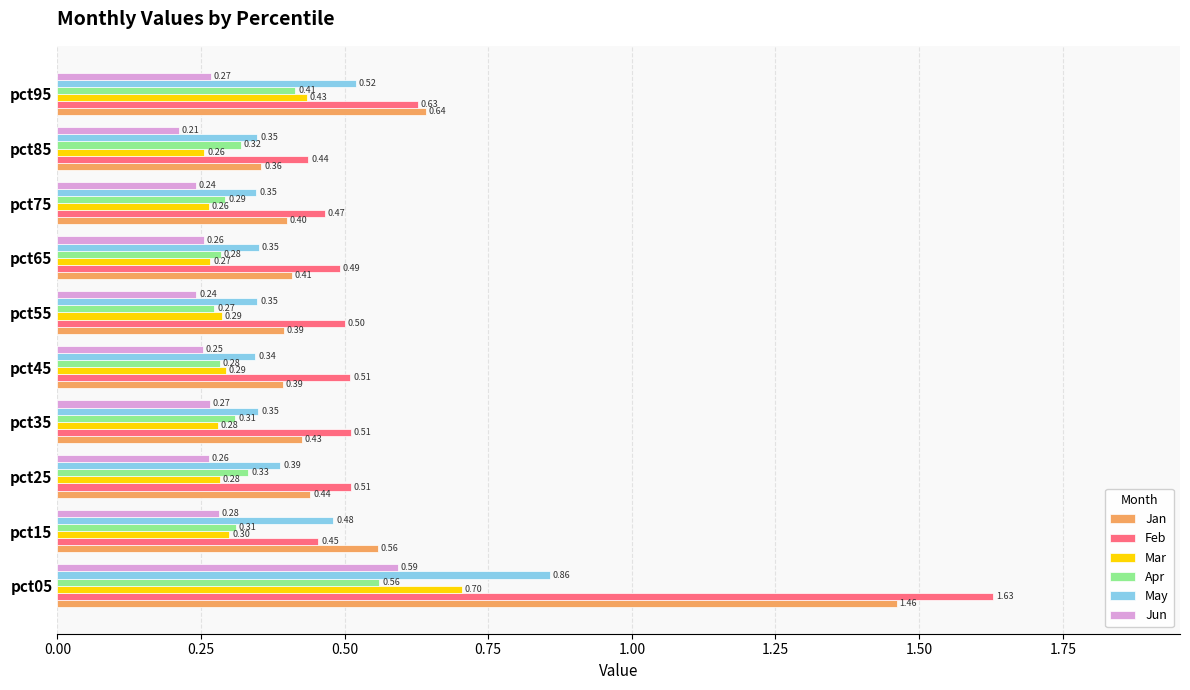

At which category is the sum across all series the highest?

pct05